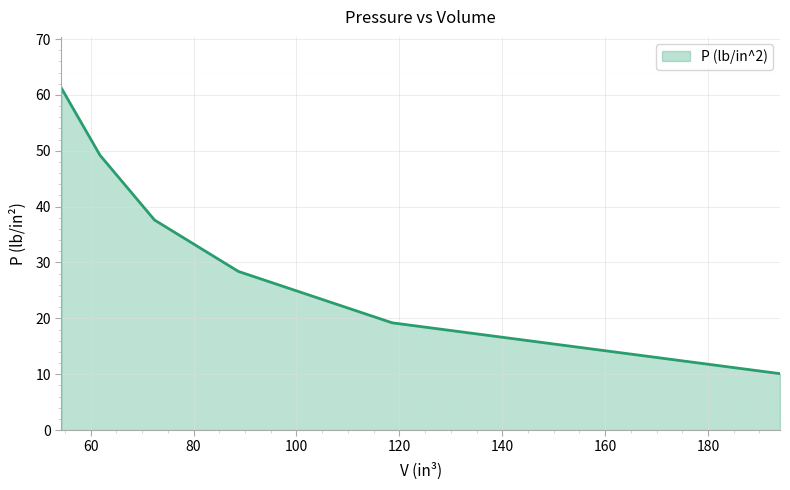

What is the maximum value shown in the chart?

61.2